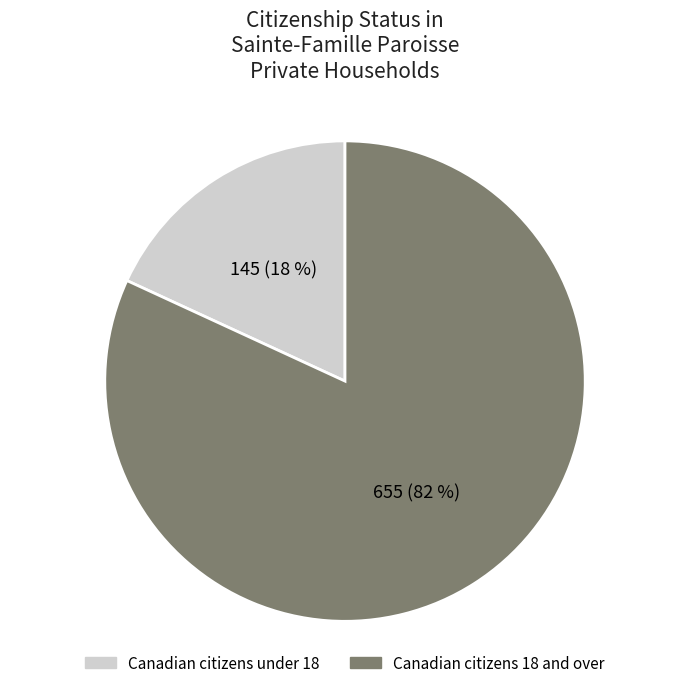

To the nearest percent, what is the average slice percentage?

50%